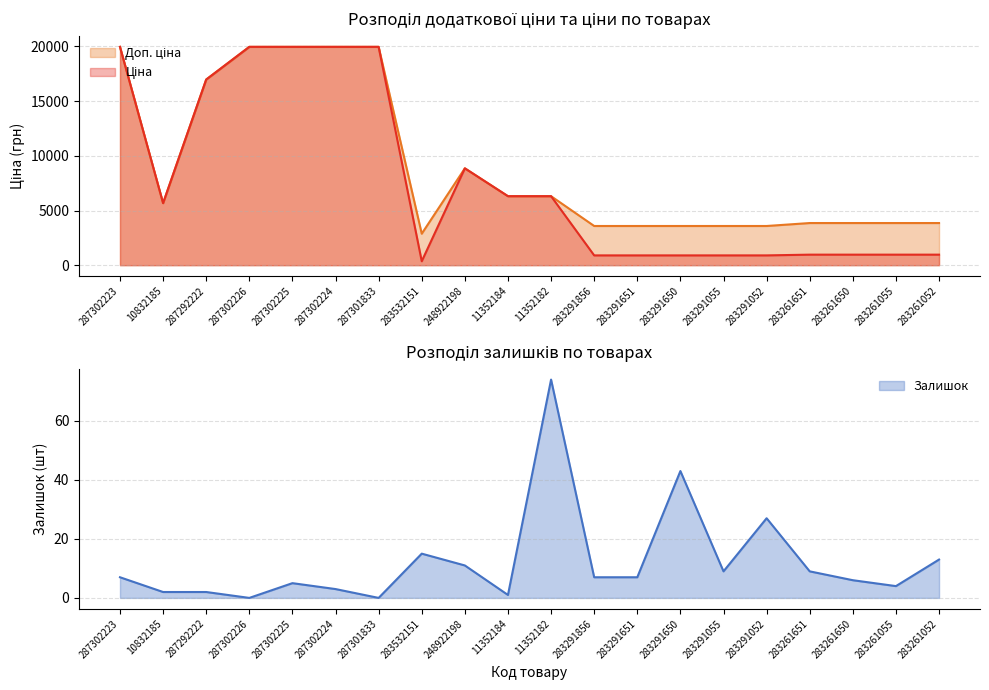

The Ціна series shows 332.3 at 283261052. True or false?

False